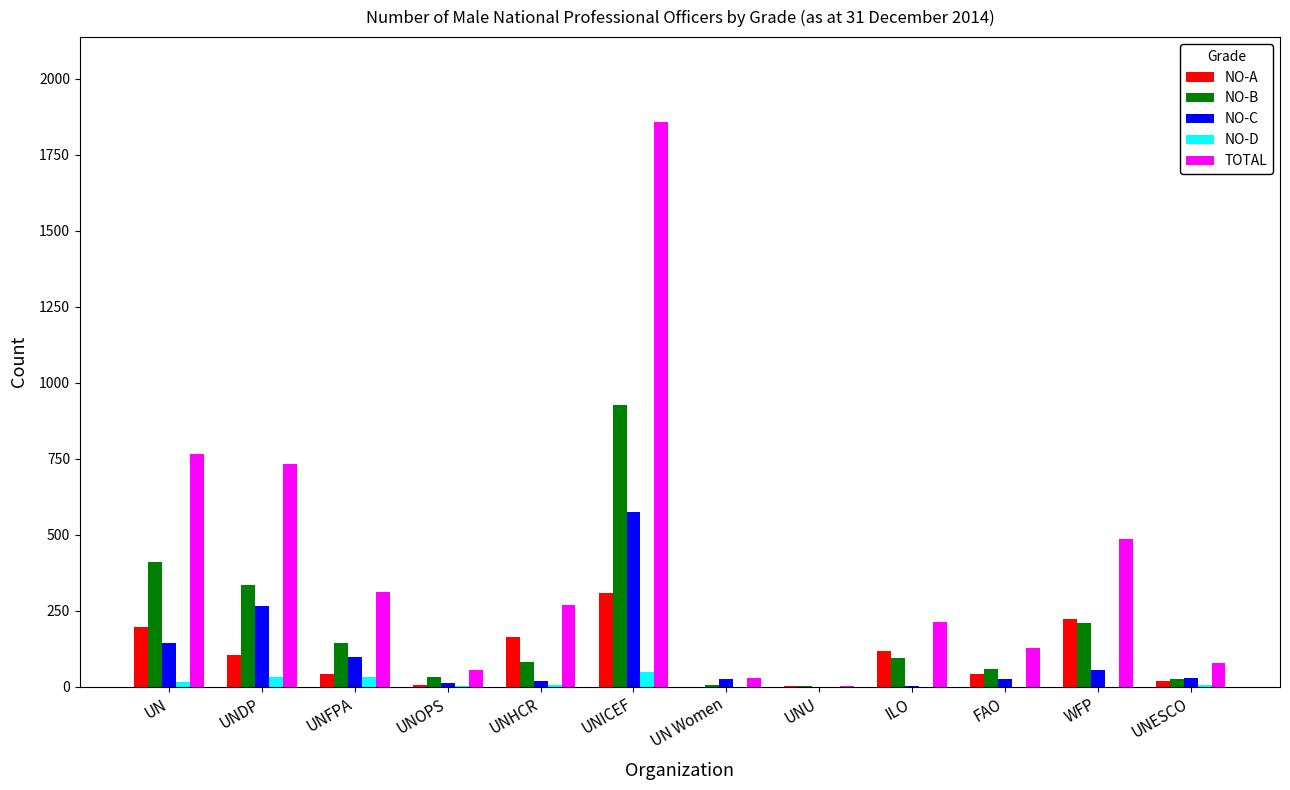

How many data points does each series have?

12